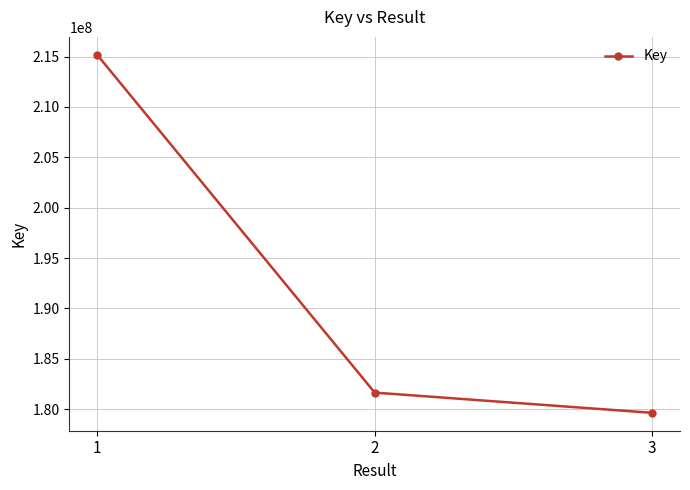

How many lines are shown in the chart?

1